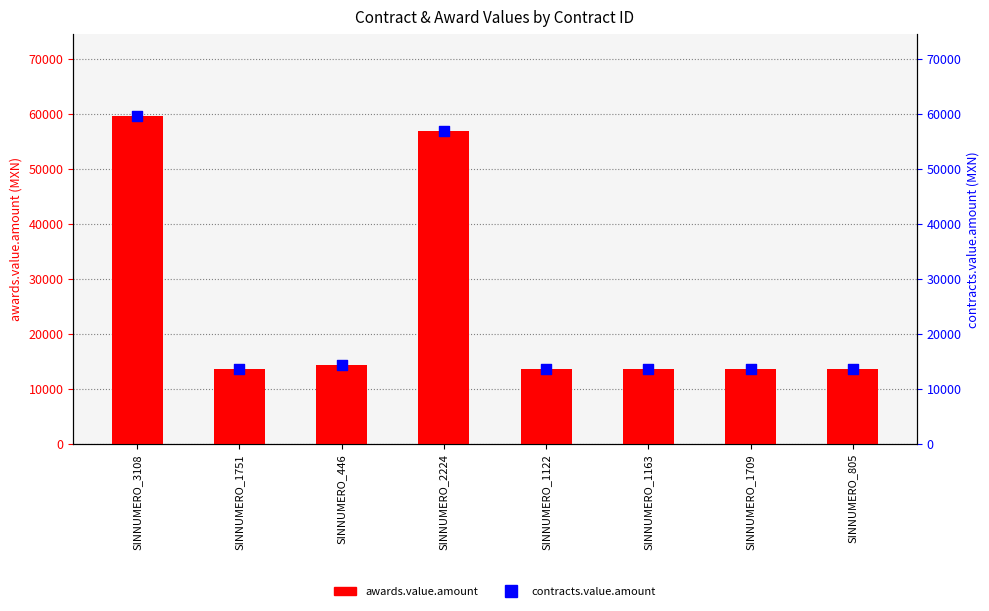

What are all the series names shown in the legend?

awards.value.amount, contracts.value.amount